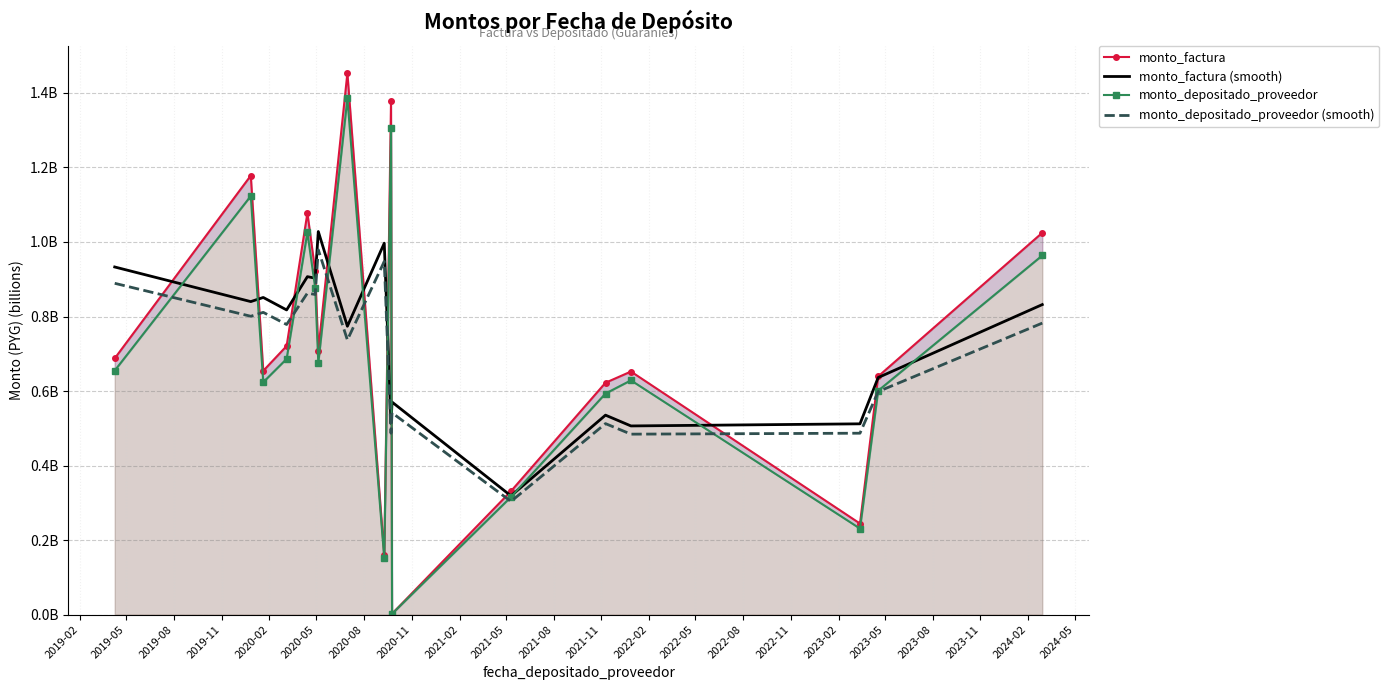

What is the spread (max minus min) of values at 2020-02?

0.2